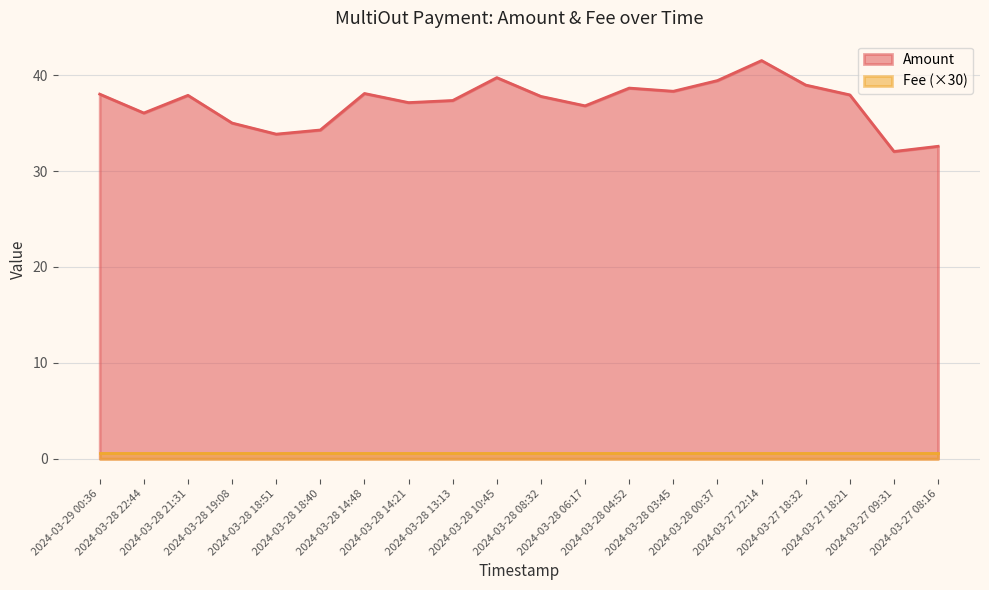

What is the smallest value displayed?

0.6